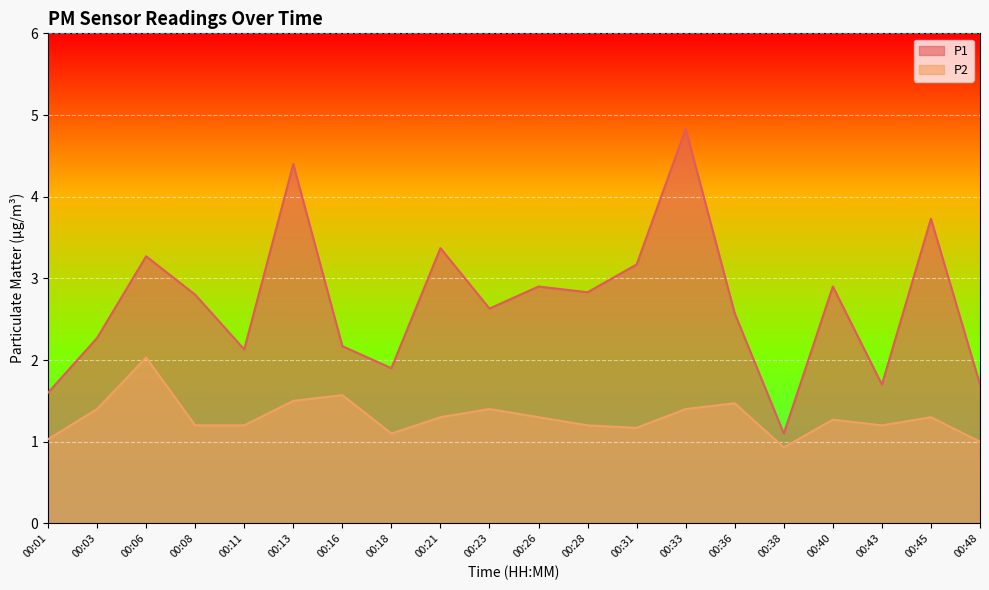

At which label does P2 first exceed 1?

00:01